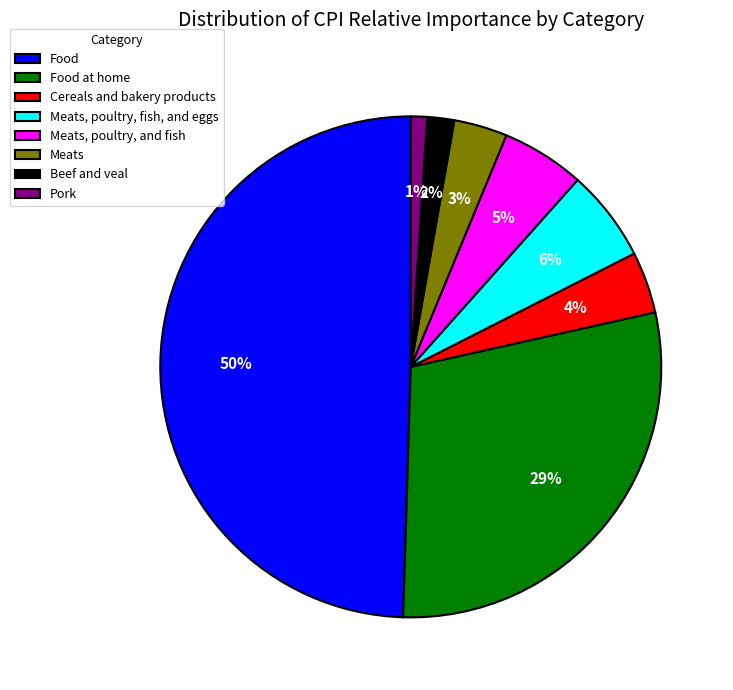

Between Food at home and Meats, which is larger?

Food at home